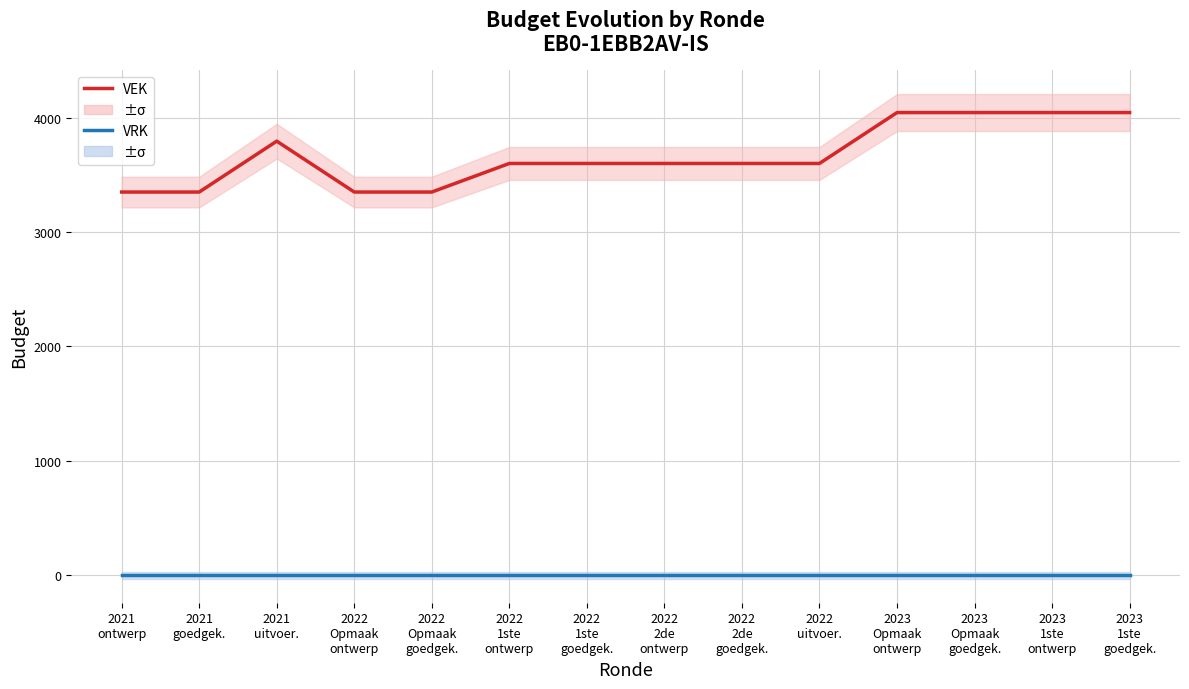

What is the difference between the highest and lowest values at 2022
1ste
goedgek.?

3600